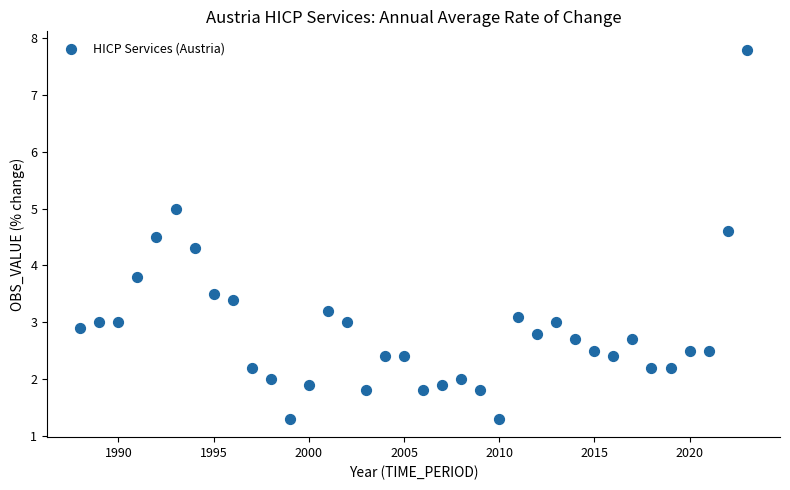

What is the range of Y values (max minus min)?

6.5